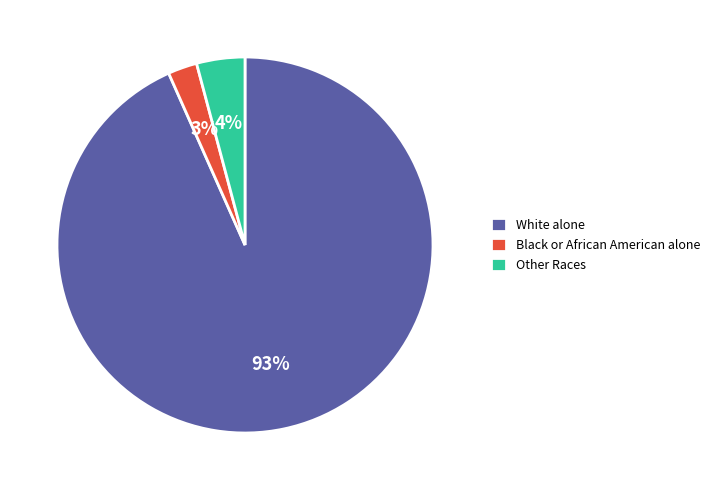

Count the number of slices in the pie.

3